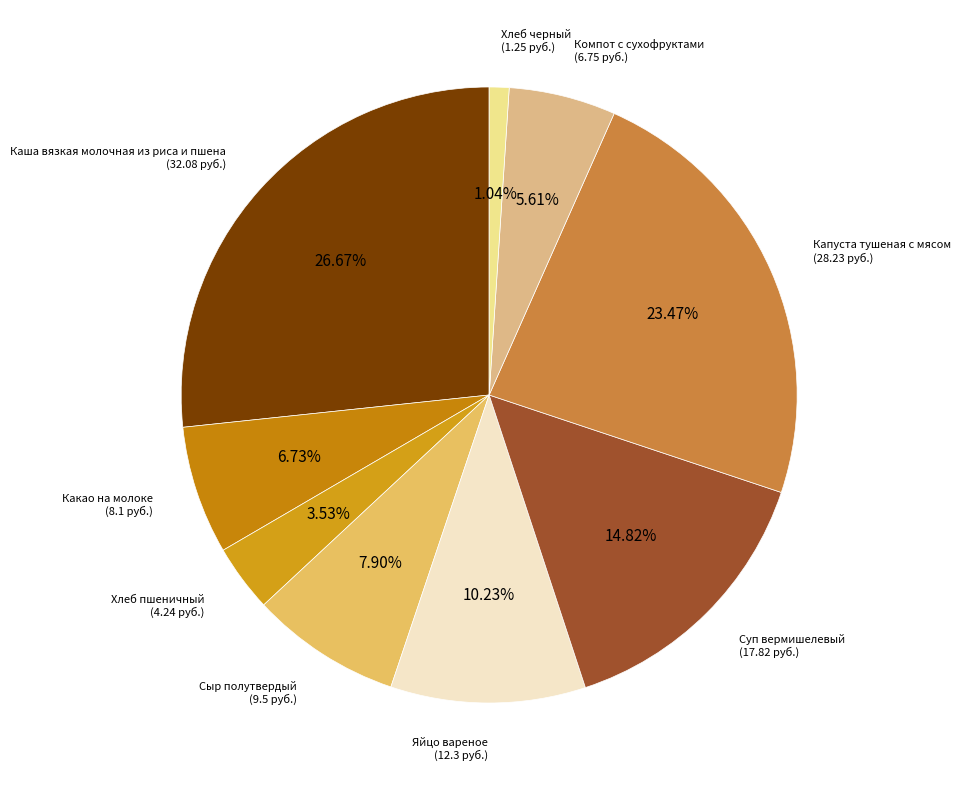

To the nearest percent, what percentage of the pie is Суп вермишелевый?

15%